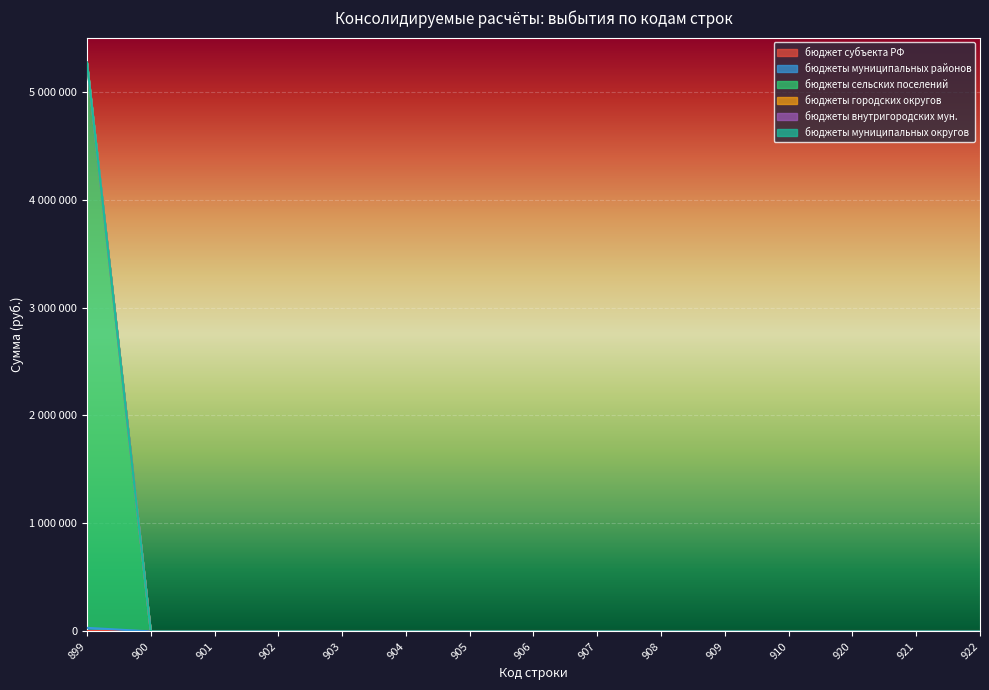

Between 908 and 905, which is larger?

908